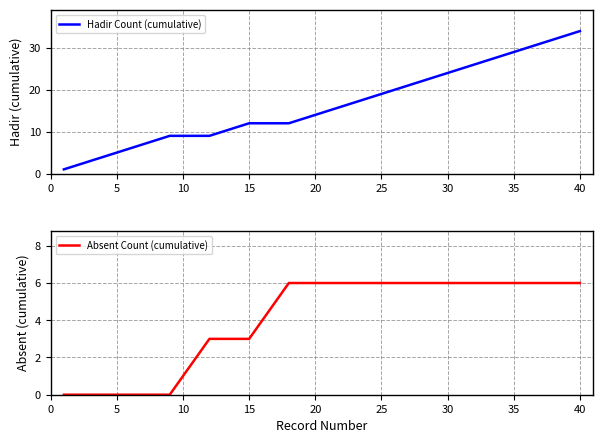

Rank the series by their maximum value, from highest to lowest.

Hadir Count (cumulative), Absent Count (cumulative)